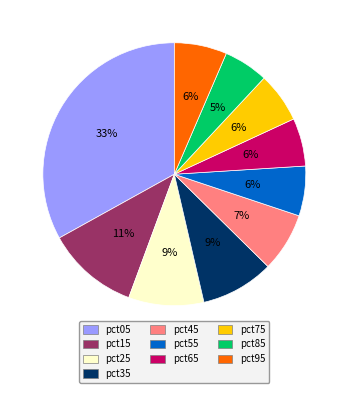

Count the number of slices in the pie.

10